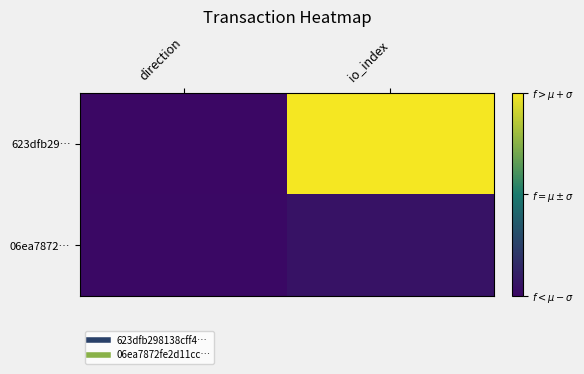

Which series changed the most between direction and io_index?

623dfb29…